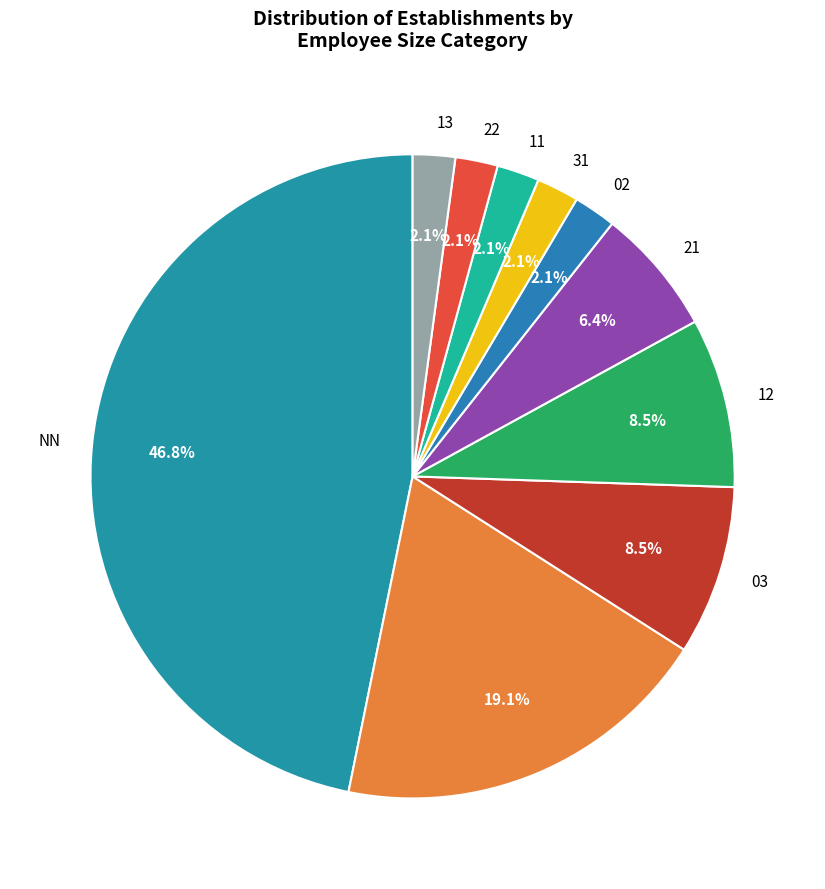

How many segments does this pie chart have?

10